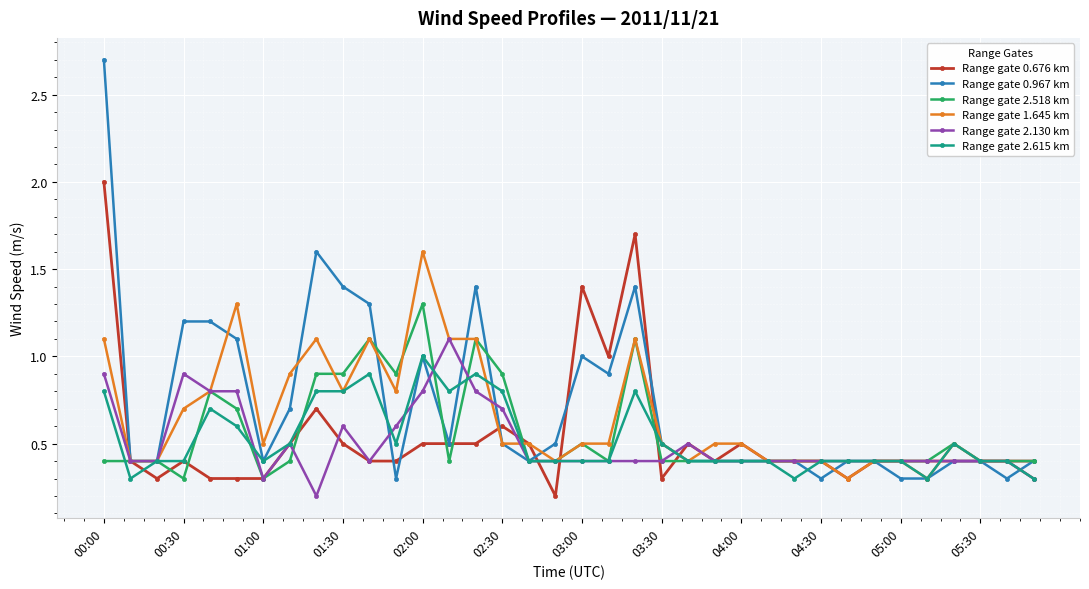

What is the difference between the maximum and second lowest values in the Range gate 2.518 km series?

1.0